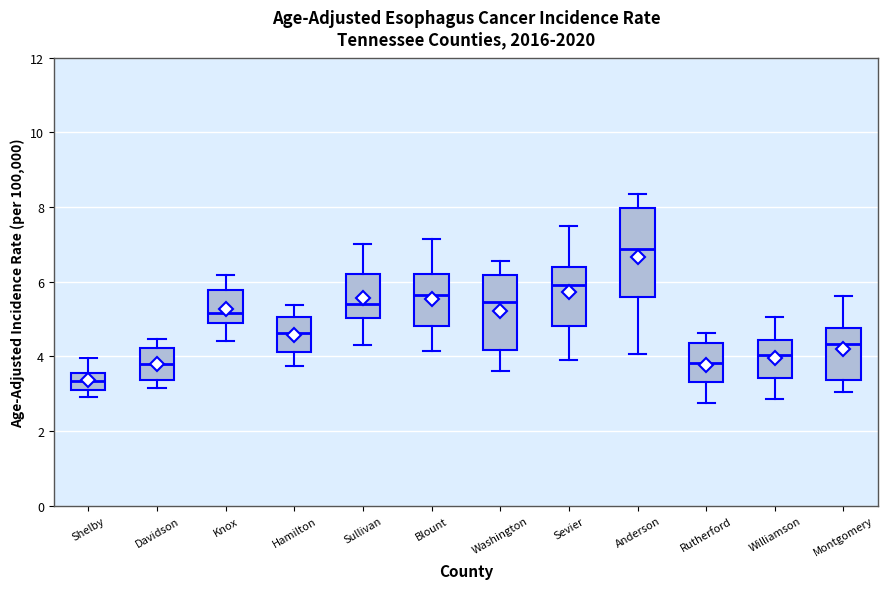

Where does the upper whisker of the box for Knox end on the y-axis? The values are not printed on the chart, so give them approximately, as read against the axis.

6.2